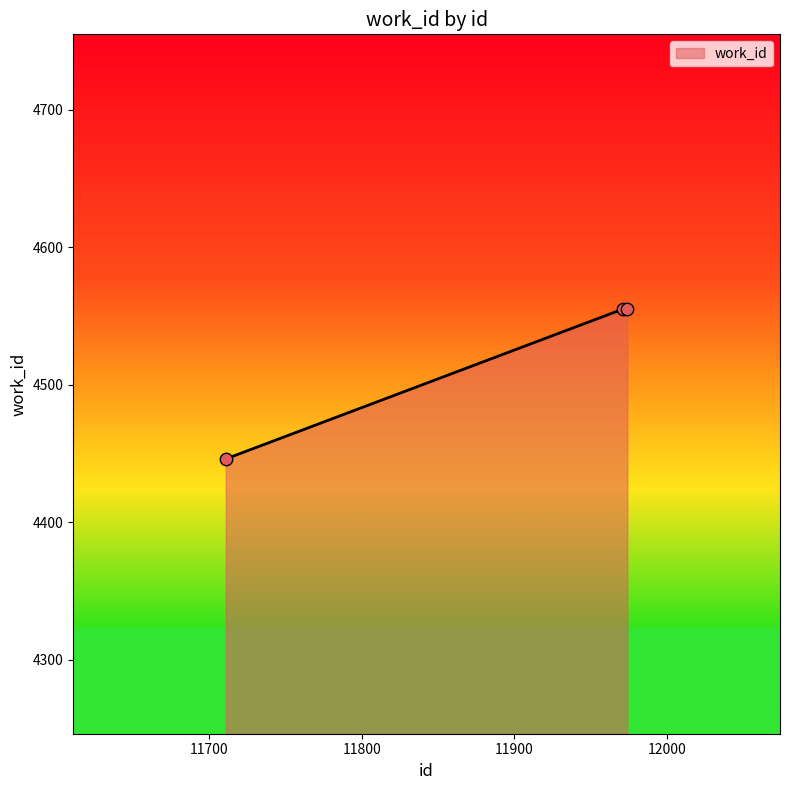

What is the sum of all values?

13556